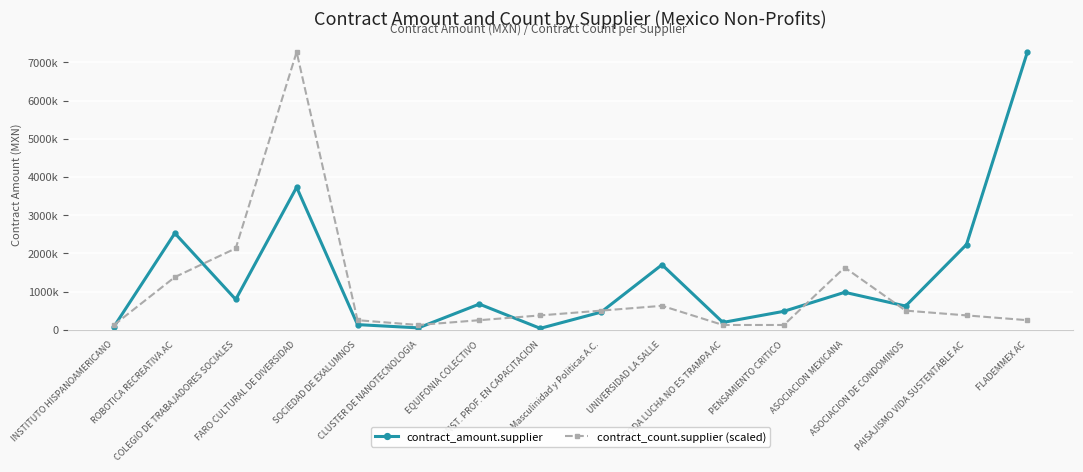

Reading left to right, transcribe all the data shown in this chart.

contract_amount.supplier: 81034.5	2528763.9	793467.2	3732095.7	135000.0	50000.0	672629.3	37451.0	462524.1	1703250.0	192000.0	483000.0	981159.9	621018.4	2232422.3	7274409.7
contract_count.supplier (scaled): 125420.9	1379629.4	2132154.6	7274409.7	250841.7	125420.9	250841.7	376262.6	501683.4	627104.3	125420.9	125420.9	1630471.1	501683.4	376262.6	250841.7